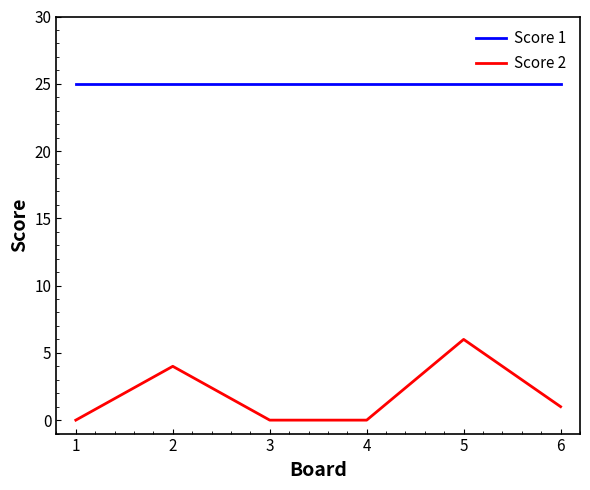

Which series has the largest total across all categories?

Score 1